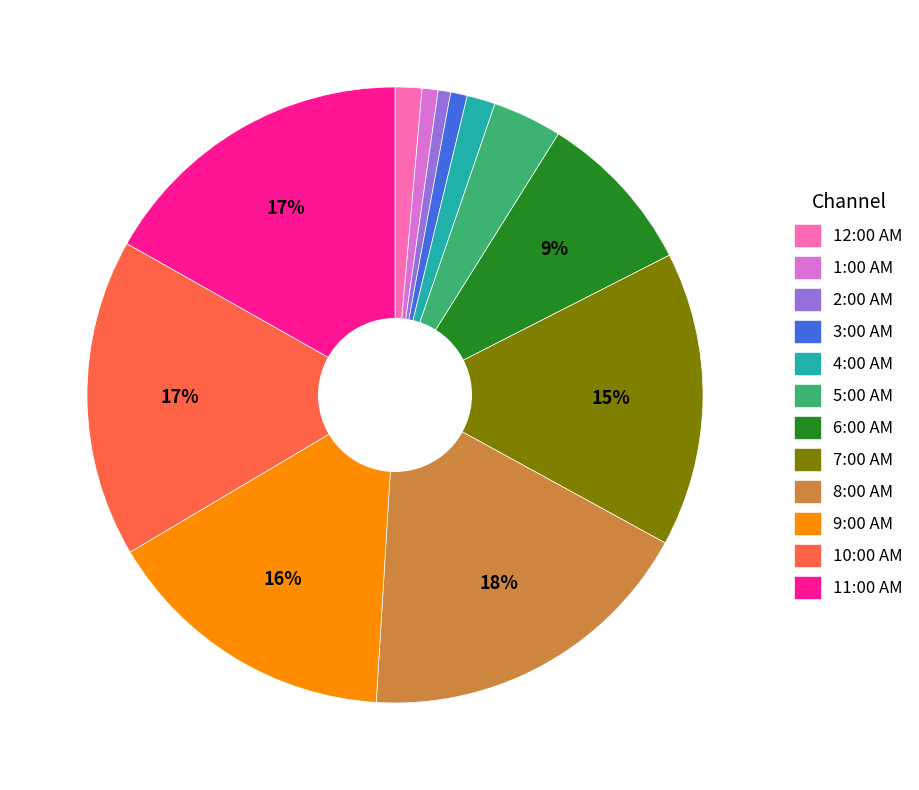

True or false: 7:00 AM accounts for 29% of the total.

False